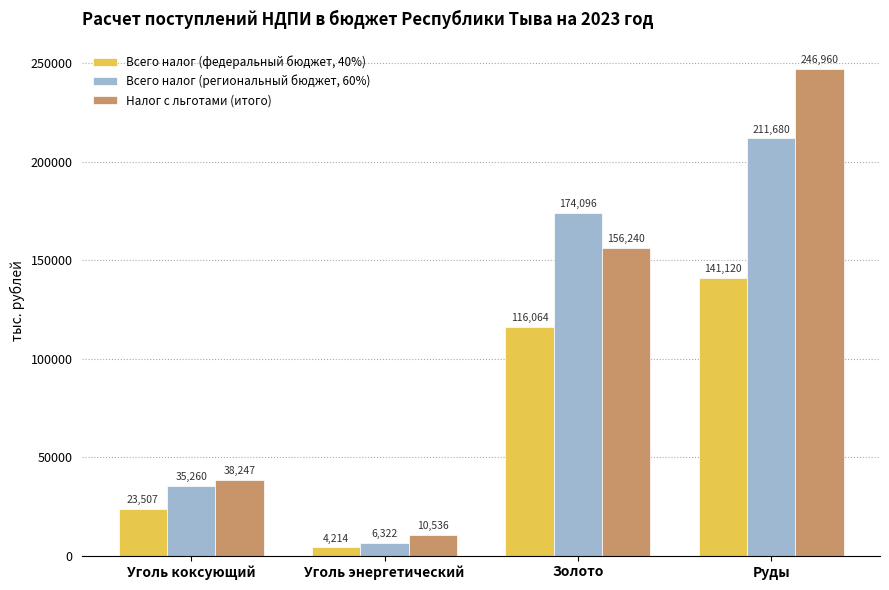

How many data points in Всего налог (федеральный бюджет, 40%) are less than 116064?

2